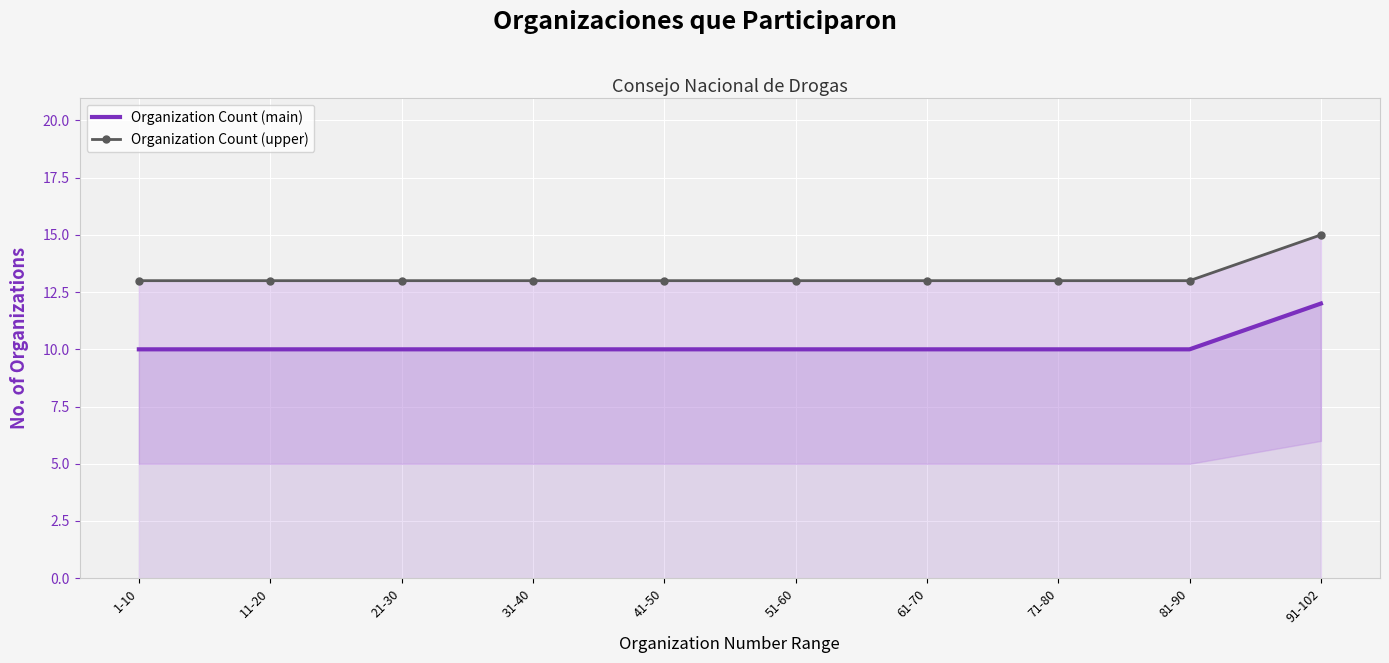

True or false: Organization Count (upper) has a value of 15 at 91-102.

True